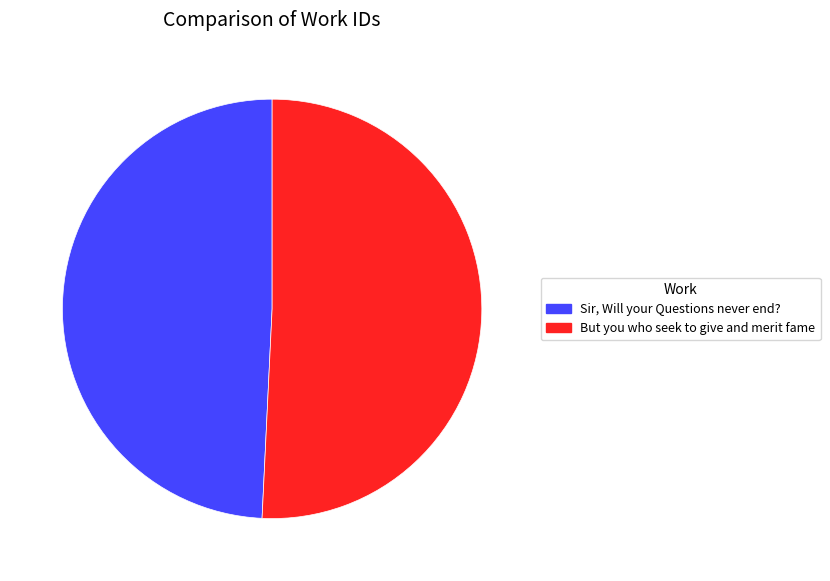

What is the ratio of the value at Sir, Will your Questions never end? to the value at But you who seek to give and merit fame?

1.0